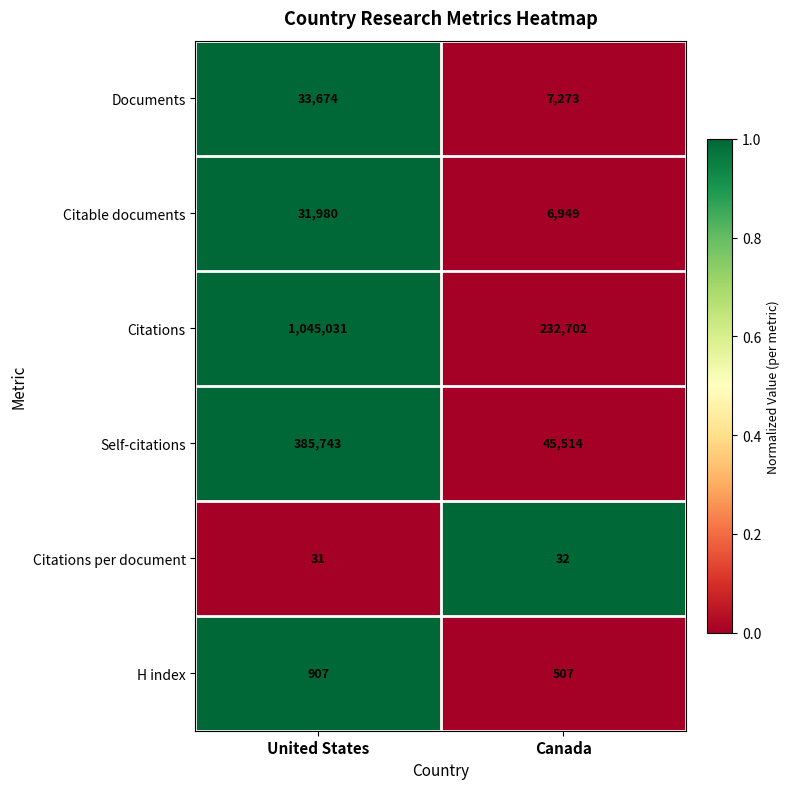

The value of Citations at Canada is 232702. True or false?

True